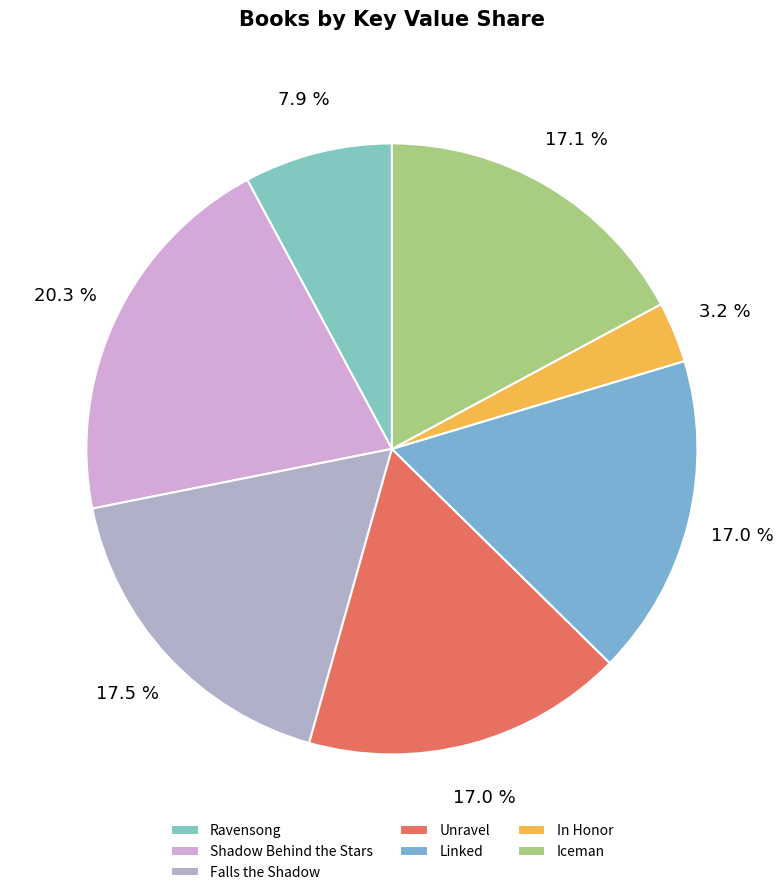

Is there any slice that represents more than half of the pie?

No